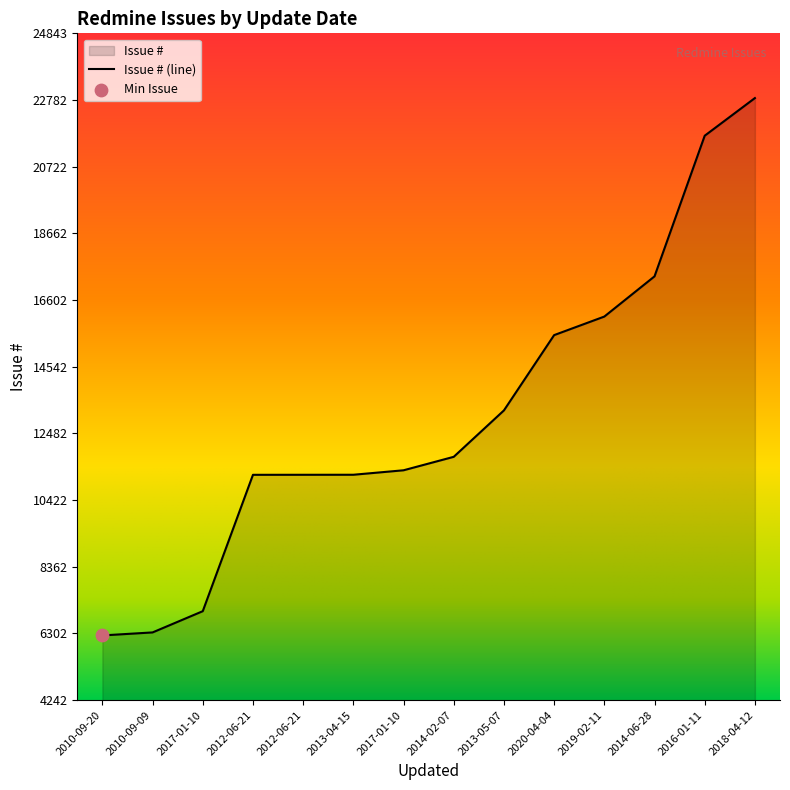

Between 2013-04-15 and 2017-01-10, which is larger?

2013-04-15